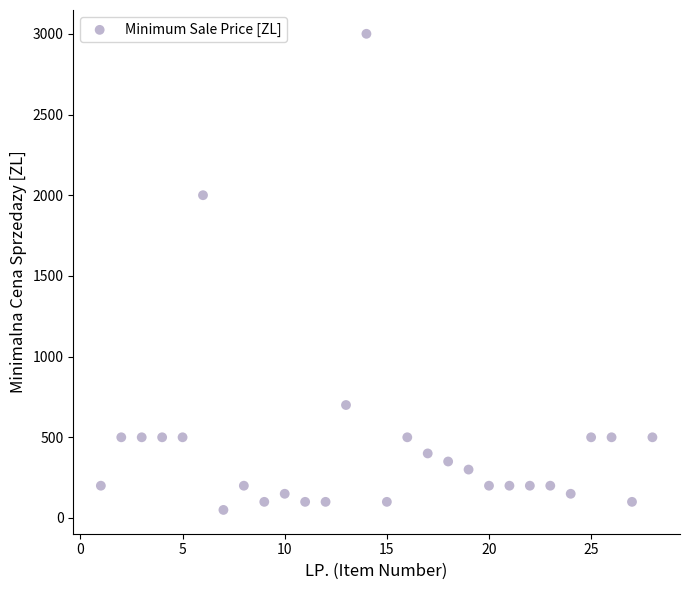

What Y value in the scatter plot is closest to 1525?

2000